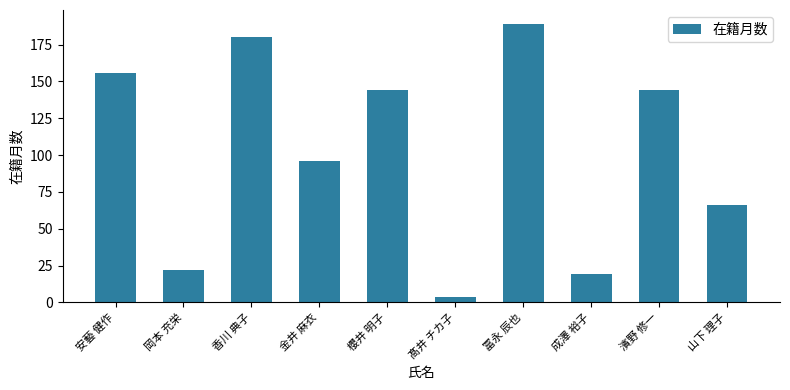

What is the maximum value shown in the chart?

189